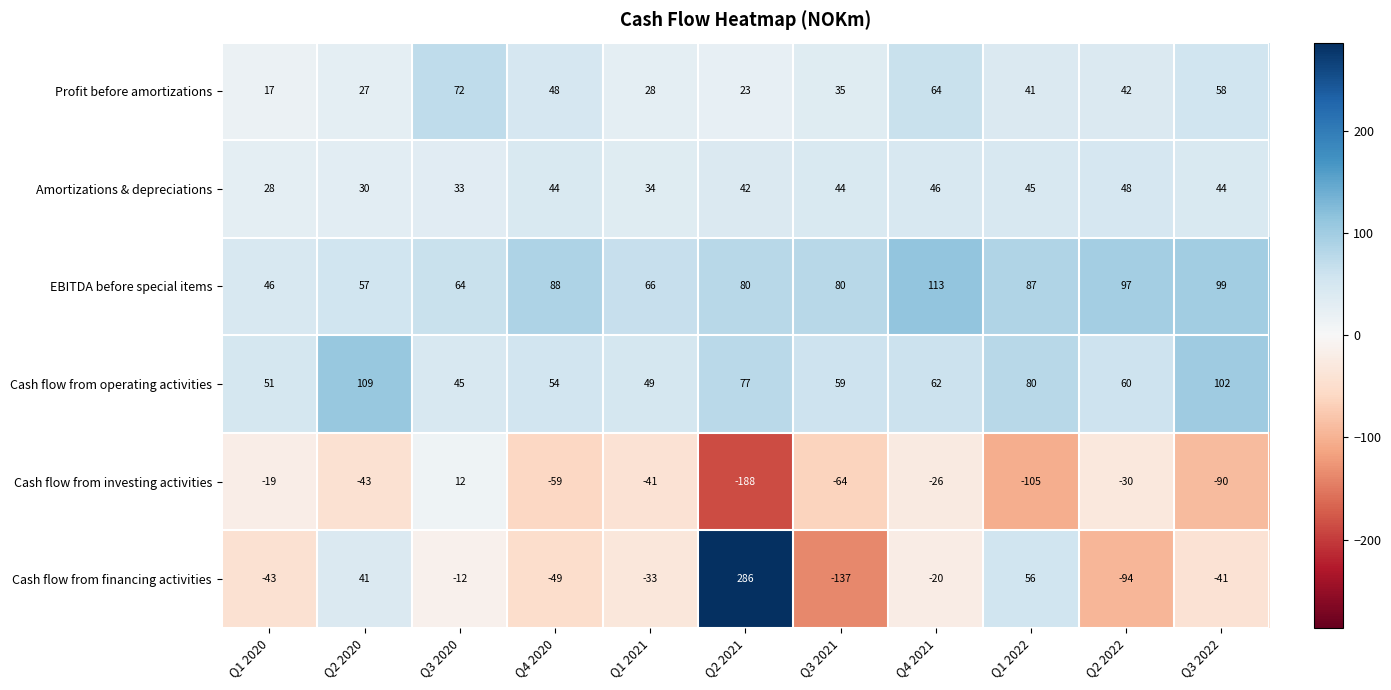

Count the number of categories in the chart.

11